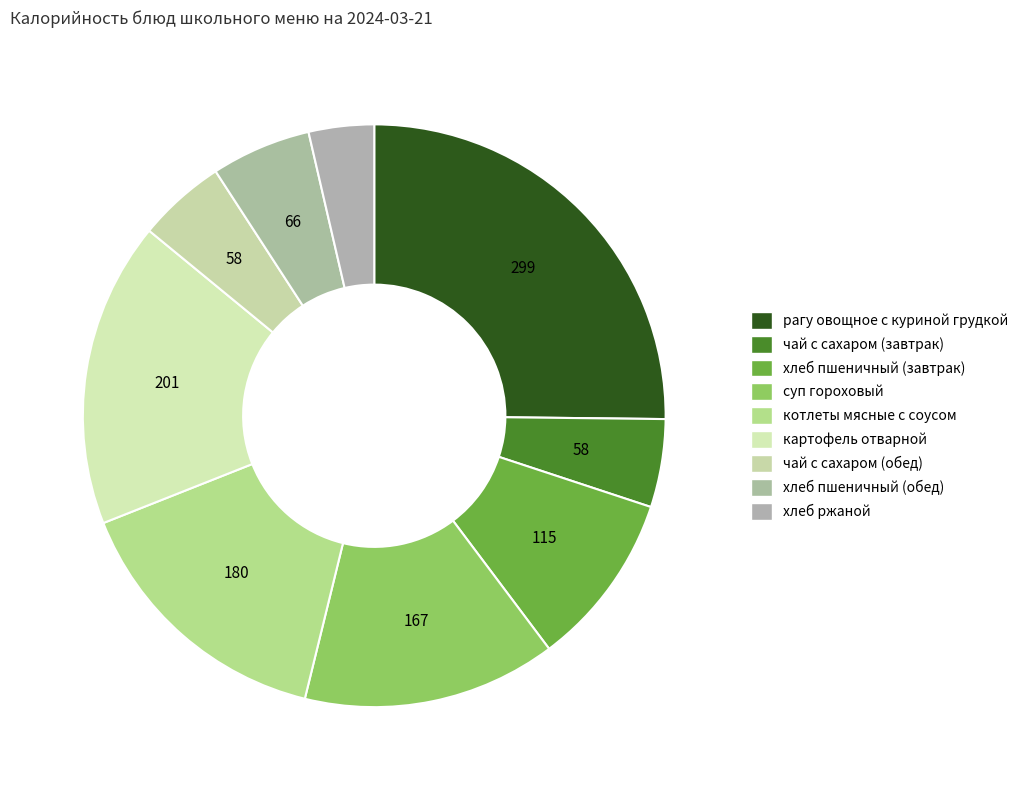

Which slice is the largest?

рагу овощное с куриной грудкой